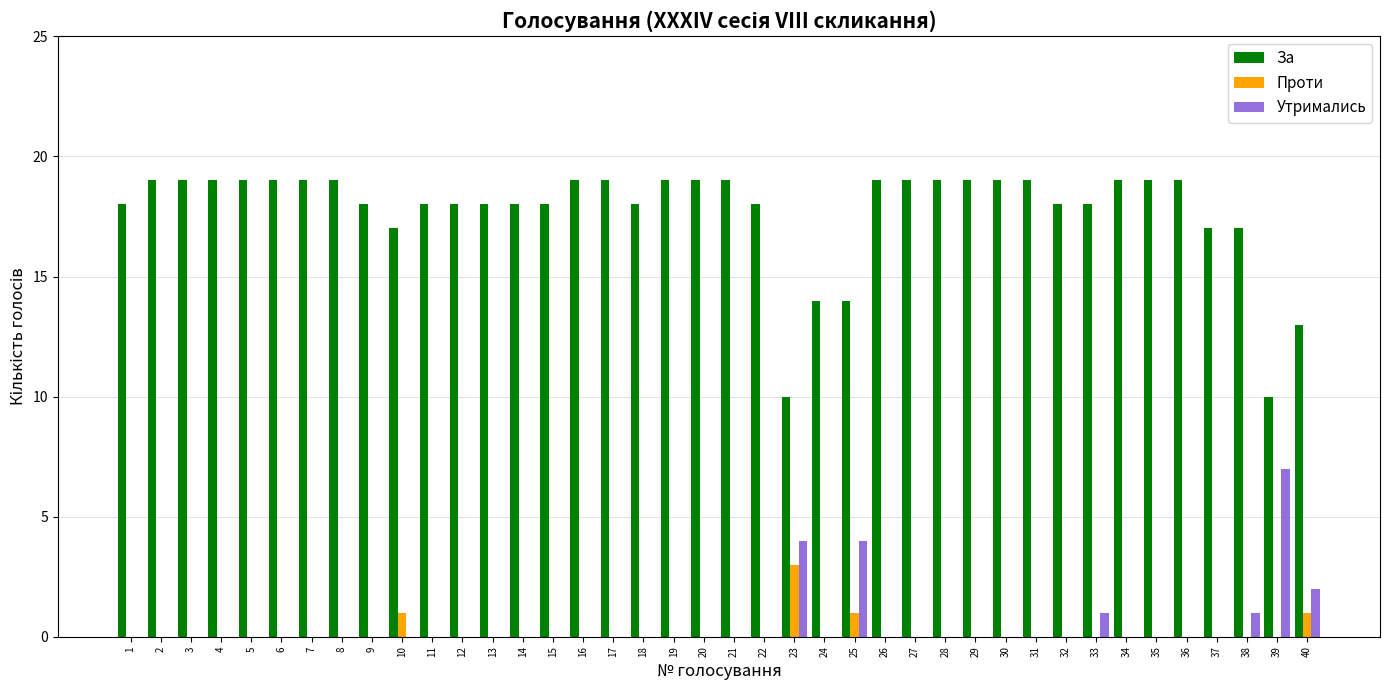

How many series are shown in this chart?

3